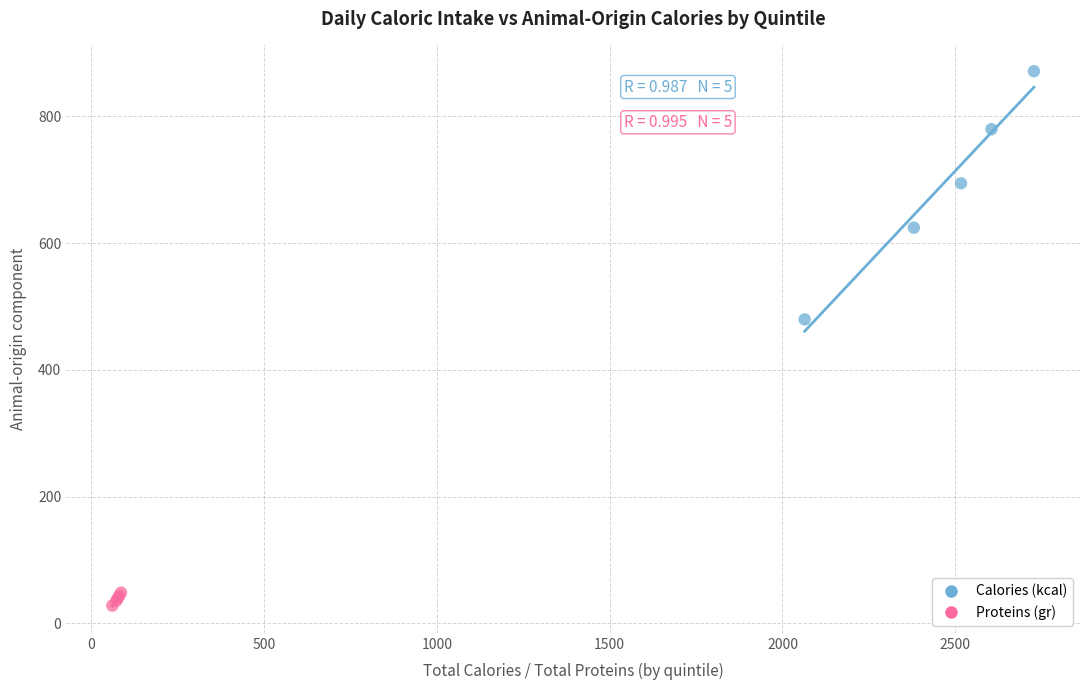

Which series reaches the maximum Y coordinate?

Calories (kcal)